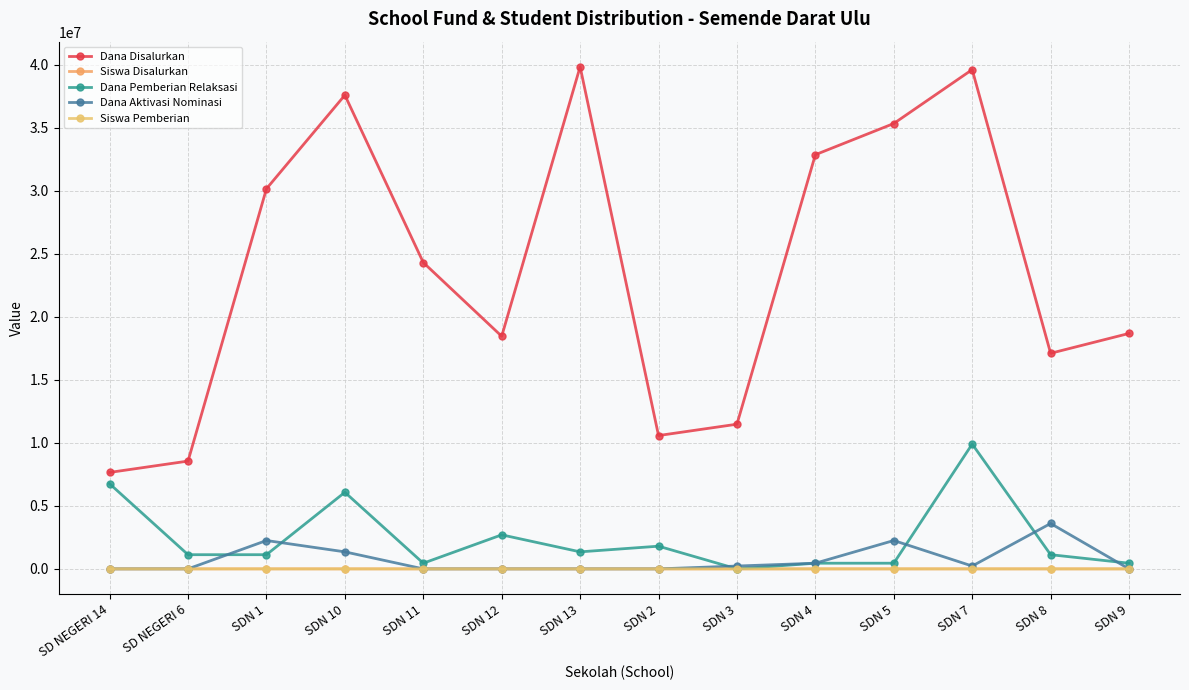

List the series in order of their peak value, lowest first.

Siswa Pemberian, Siswa Disalurkan, Dana Aktivasi Nominasi, Dana Pemberian Relaksasi, Dana Disalurkan